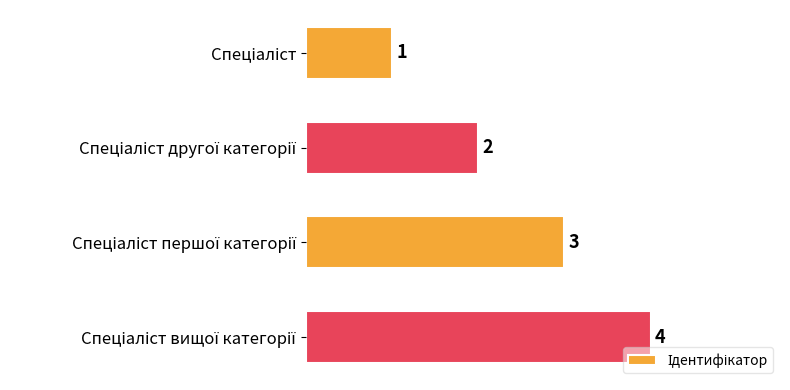

What is the difference between the maximum and minimum values?

3